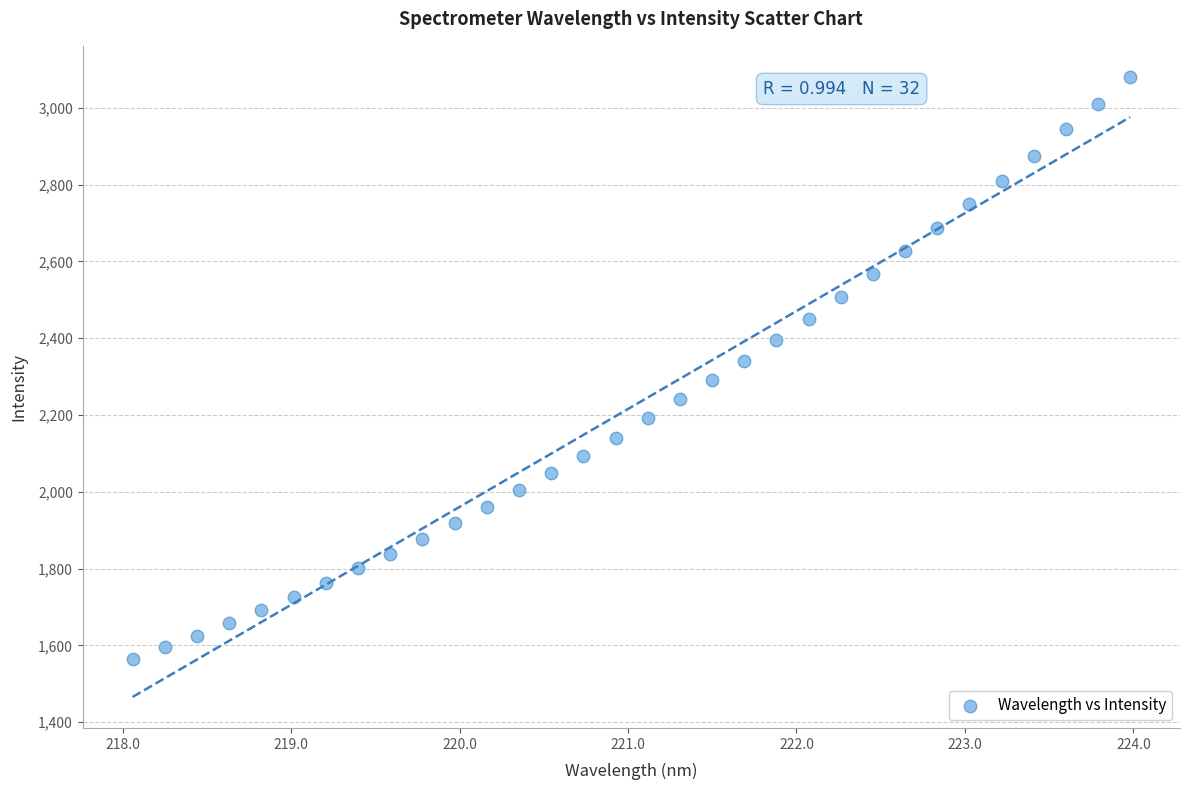

What is the range of X values (max minus min)?

5.9